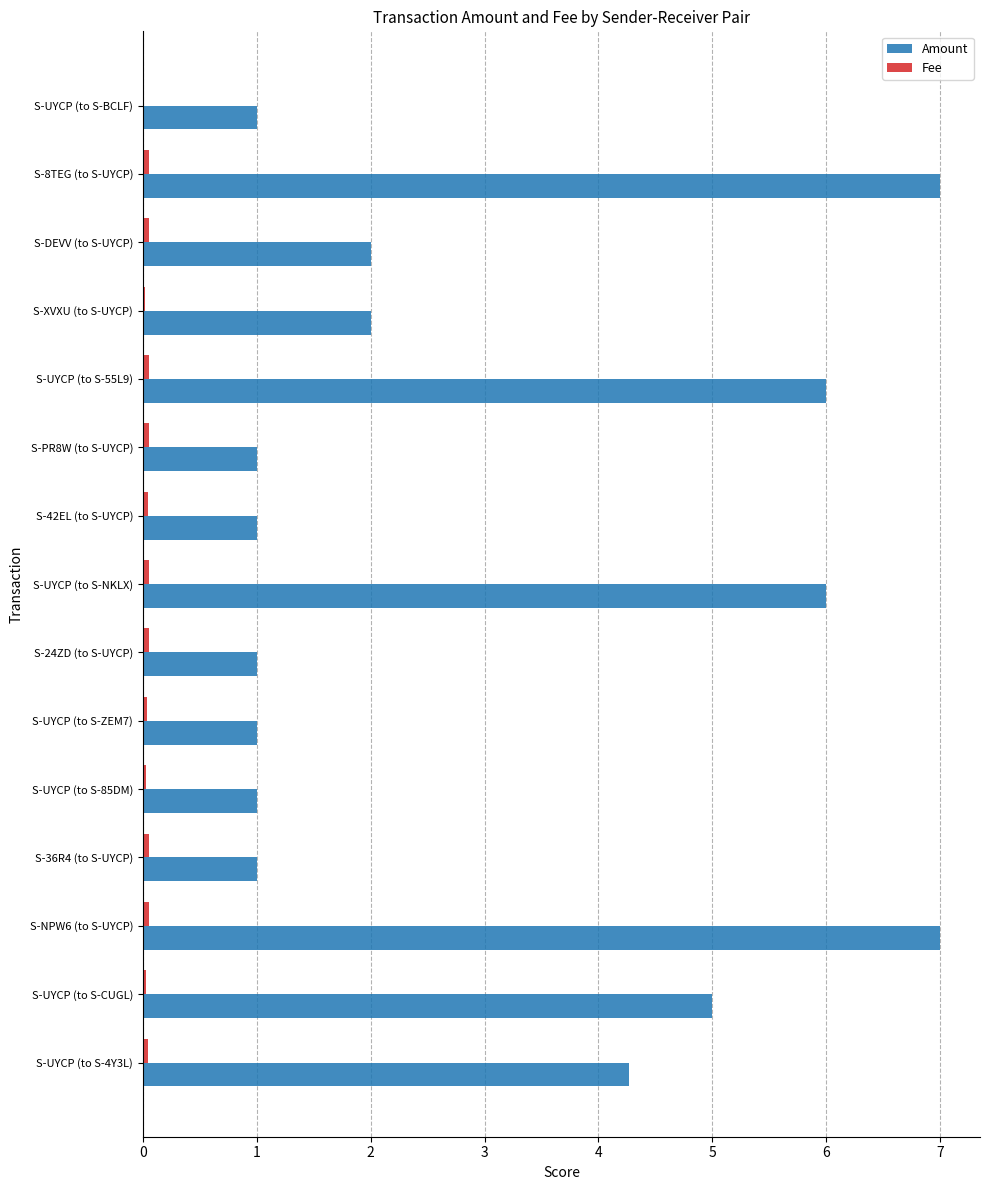

Which series has the largest range (max minus min)?

Amount